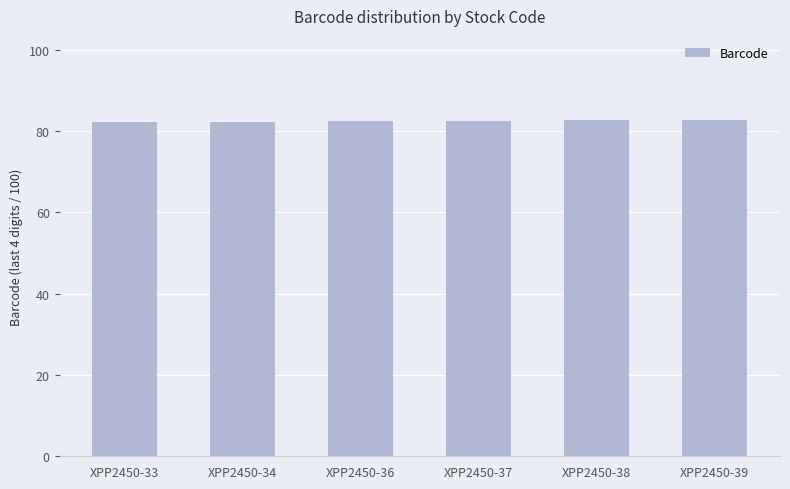

What is the sum of the values at XPP2450-38 and XPP2450-34?

165.1